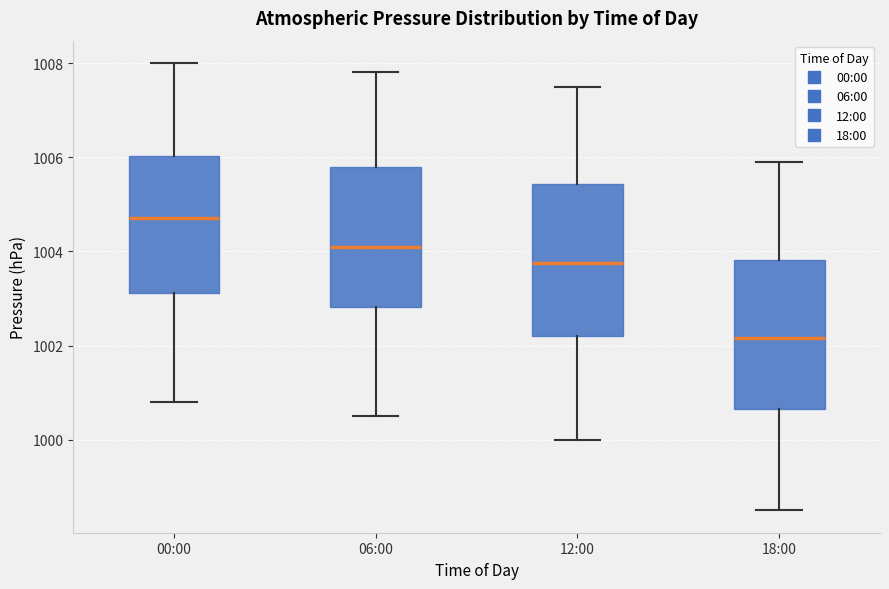

Where is the upper edge of the box for 06:00 on the y-axis? The values are not printed on the chart, so give them approximately, as read against the axis.

1005.8